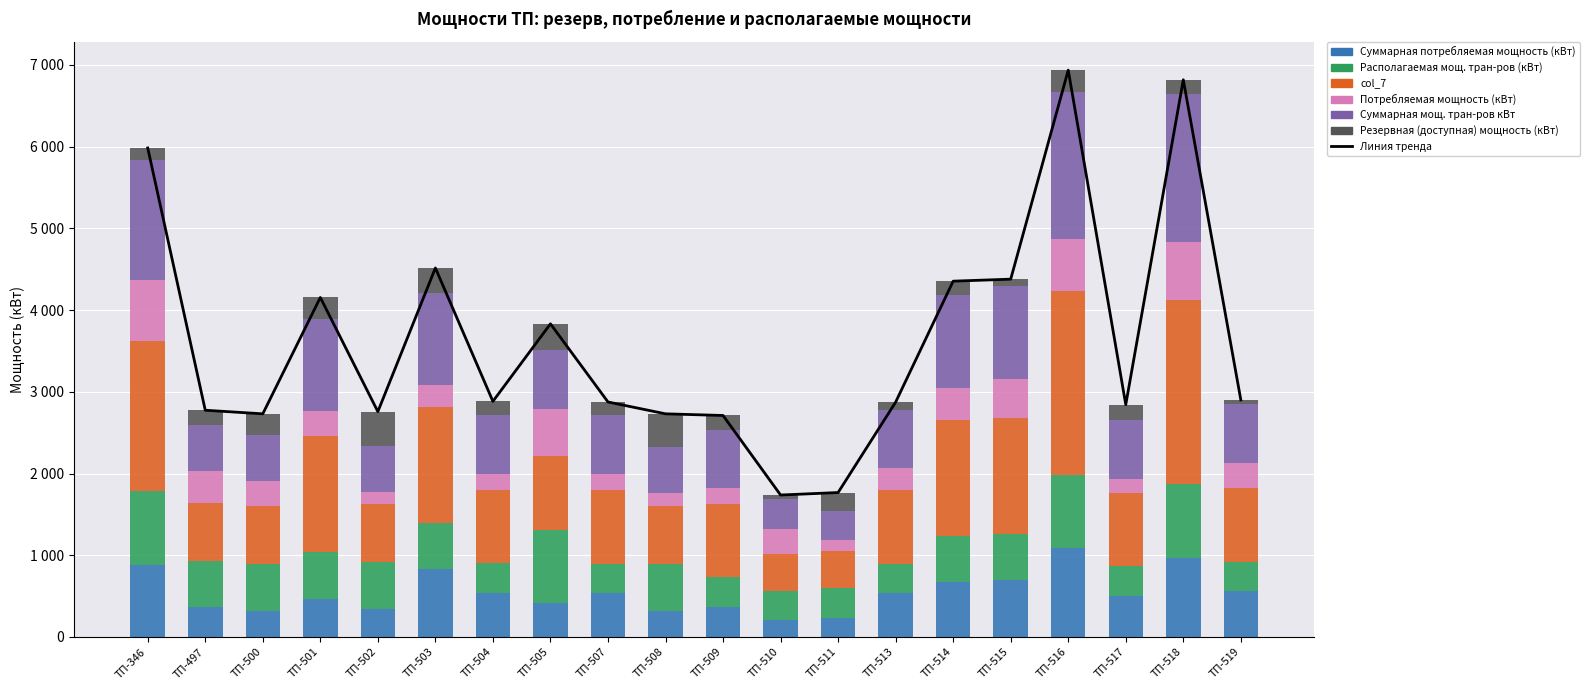

At which label is Резервная (доступная) мощность (кВт) closest to 234?

ТП-511